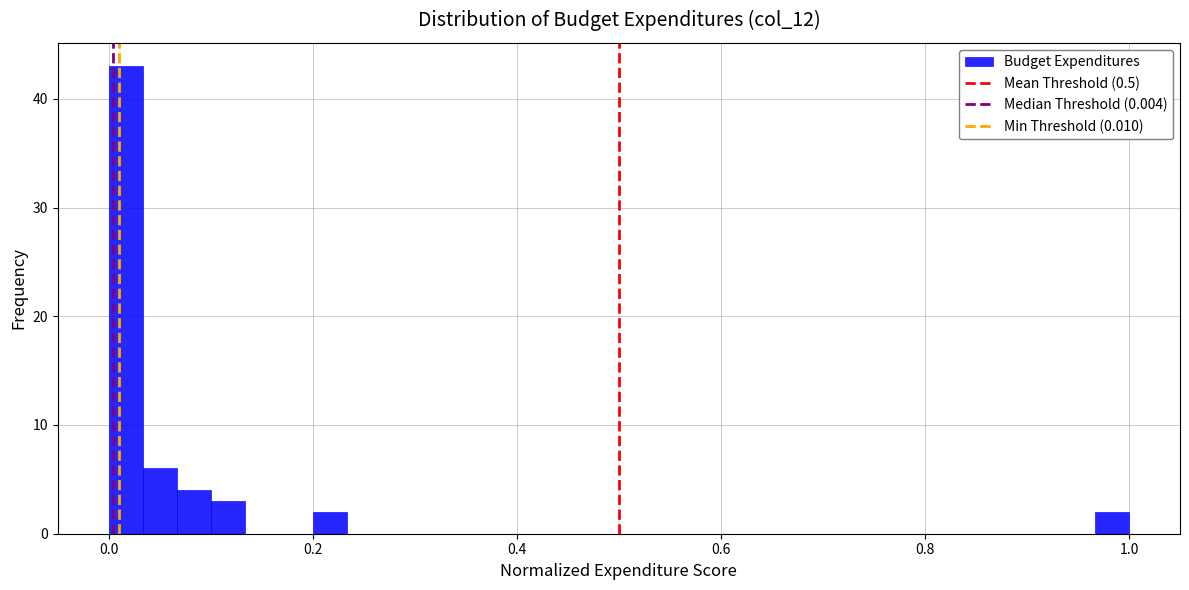

Around what value on the x-axis is the tallest bar? Give the approximate position of its centre, as read against the axis.

0.02